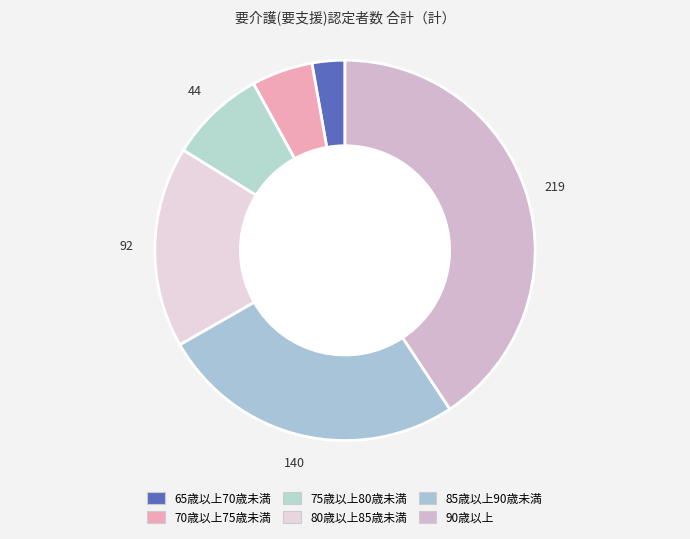

To the nearest percent, what percentage of the pie is 75歳以上80歳未満?

8%